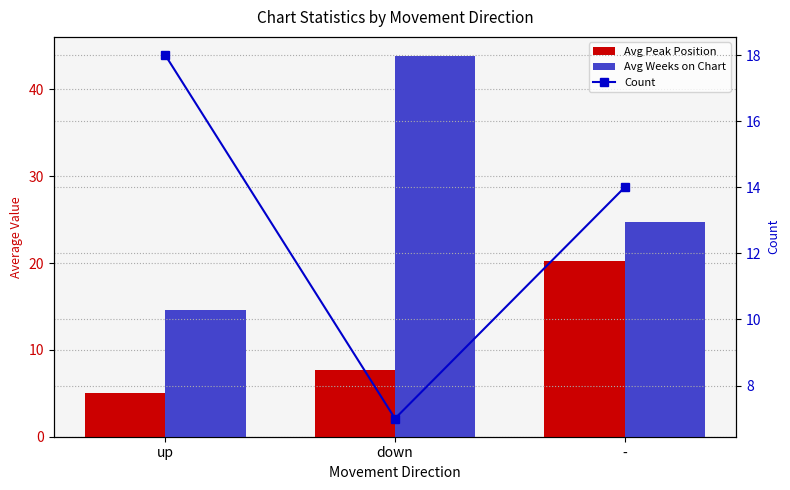

What is the sum of all Avg Weeks on Chart values?

83.1